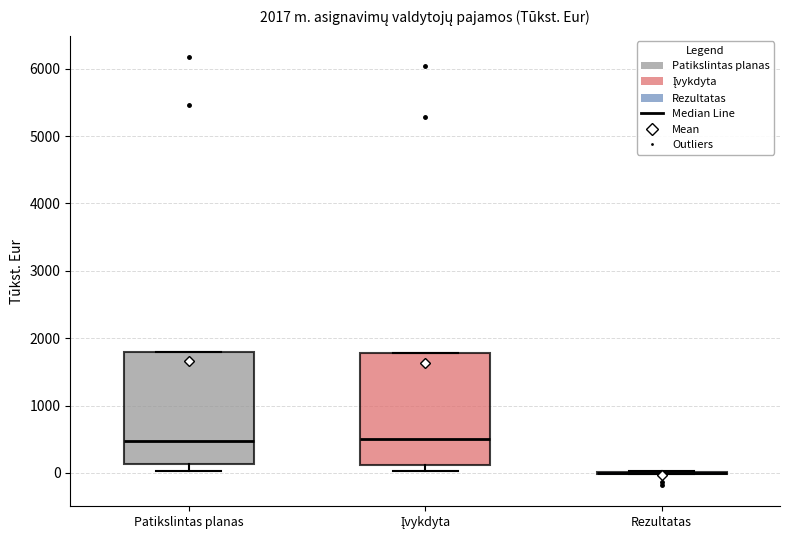

Reading left to right, transcribe this box plot: for each box, give where its median line is, the range the box spans, and where its two whiskers end, as read against the y-axis. The values are not printed on the chart, so give them approximately, as read against the axis.

Patikslintas planas: median 500, box 100 to 1800, whiskers 0 to 1800
Įvykdyta: median 500, box 100 to 1800, whiskers 0 to 1800
Rezultatas: box collapsed to a line at 0, whiskers 0 to 0